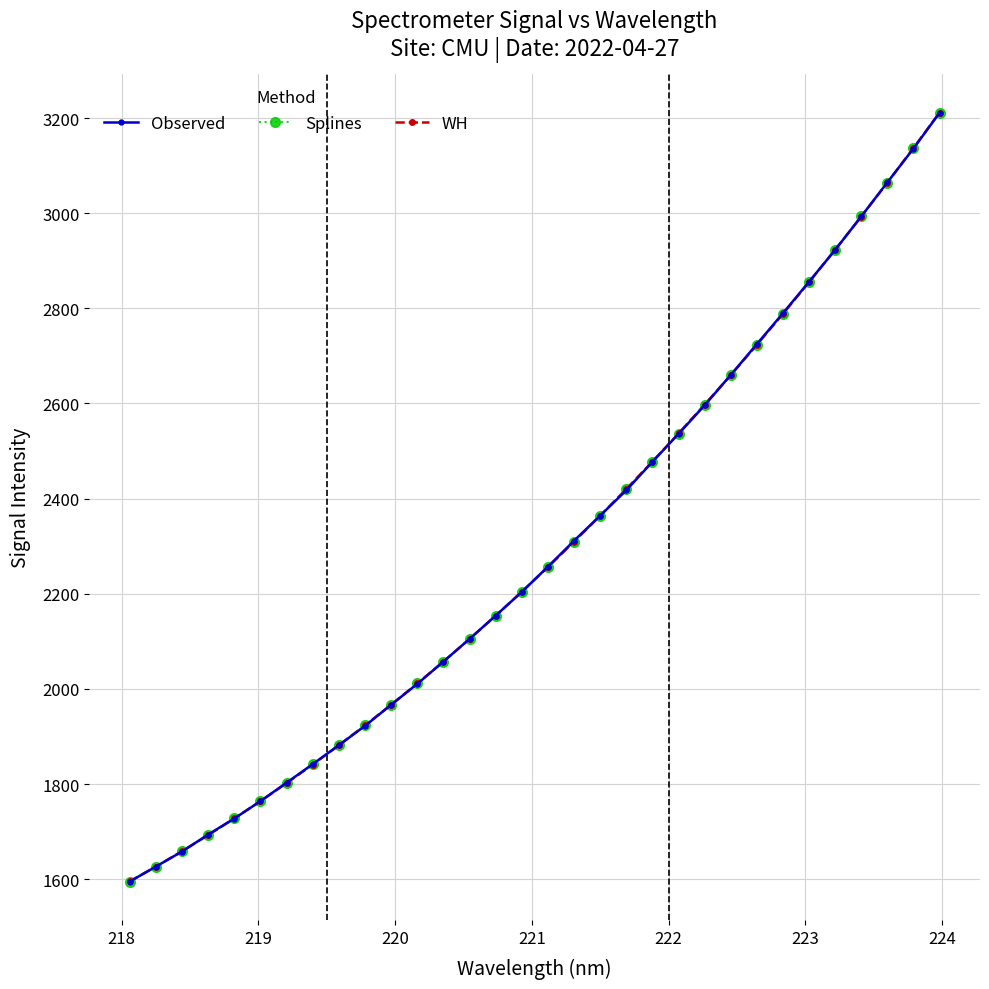

What is the value of the Splines point at the 15th from the left?

2153.8